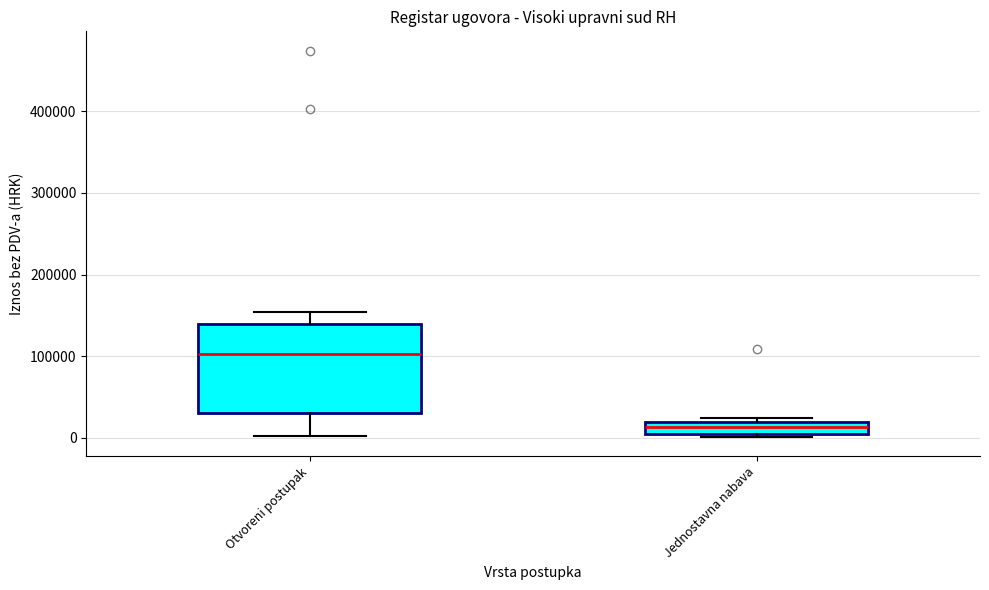

Which box's median line is the lowest?

Jednostavna nabava